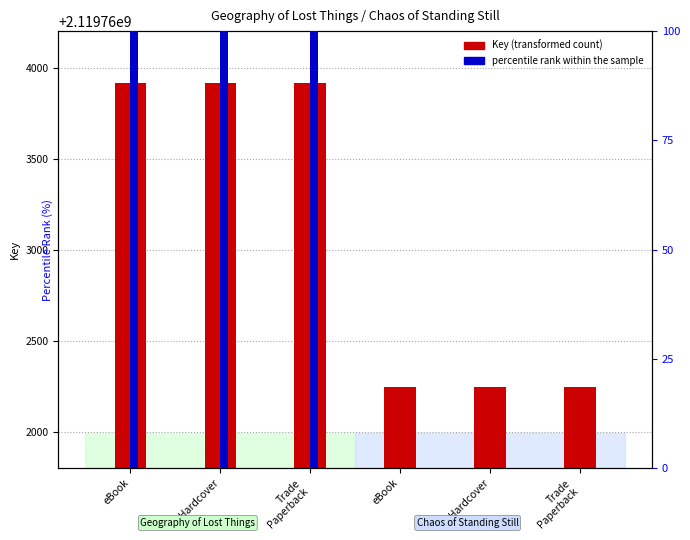

Which has a higher value, Hardcover or Trade
Paperback?

Trade
Paperback